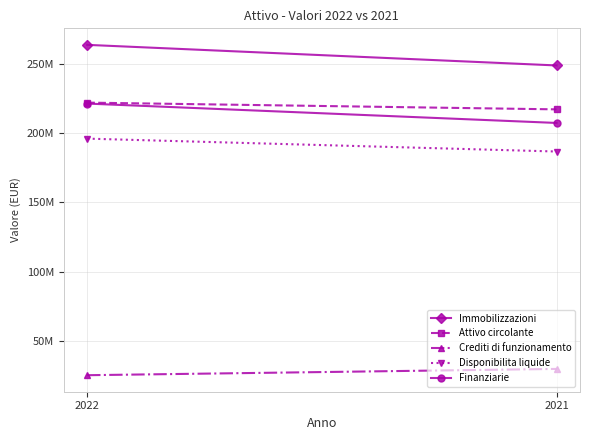

The value of Finanziarie at 2021 is 343957425. True or false?

False